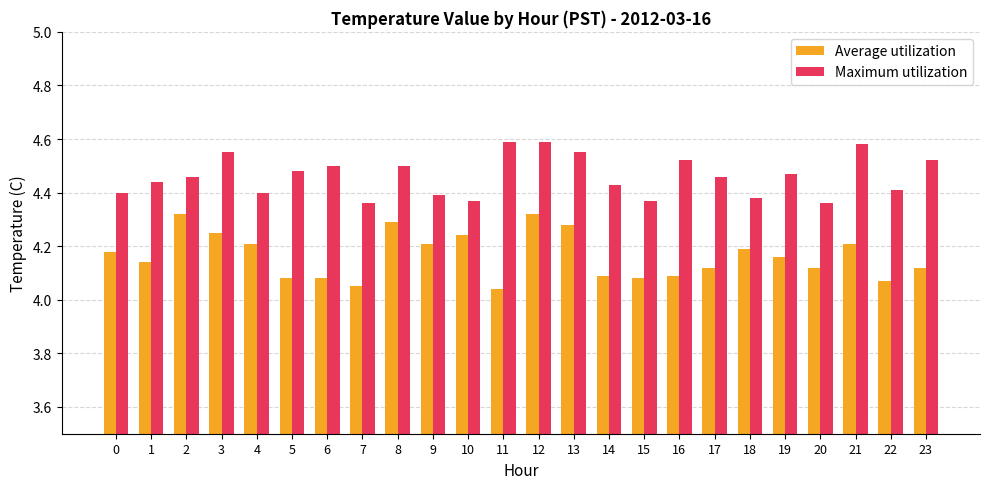

What is the difference between the second highest and minimum values in the Average utilization series?

0.3